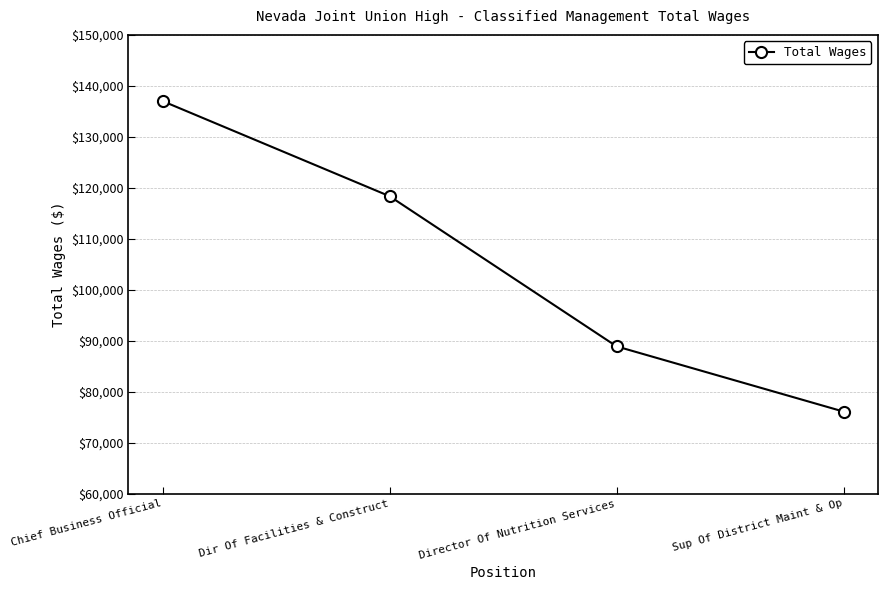

The chart shows a value of 137011 at Chief Business Official. True or false?

True